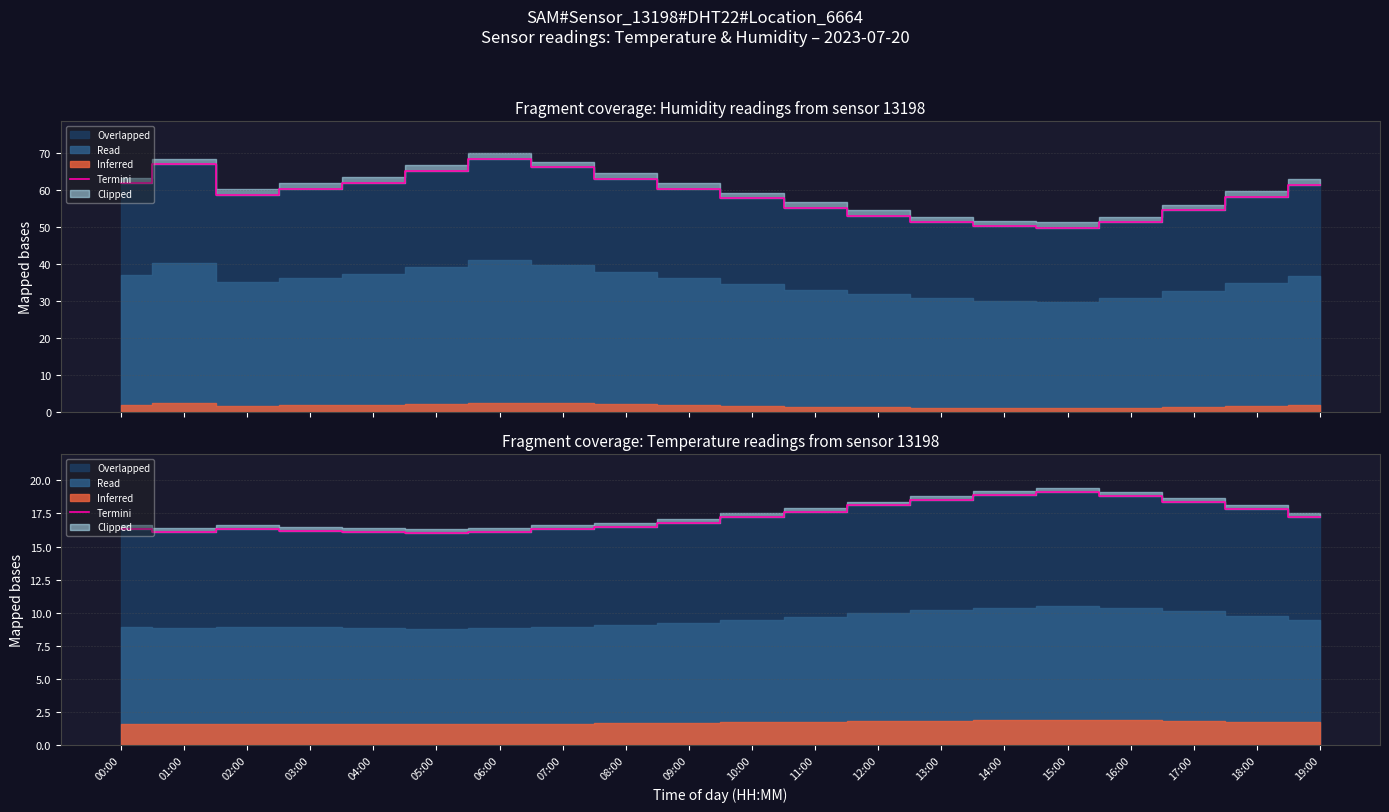

Which has a higher value, 11:00 or 03:00?

11:00